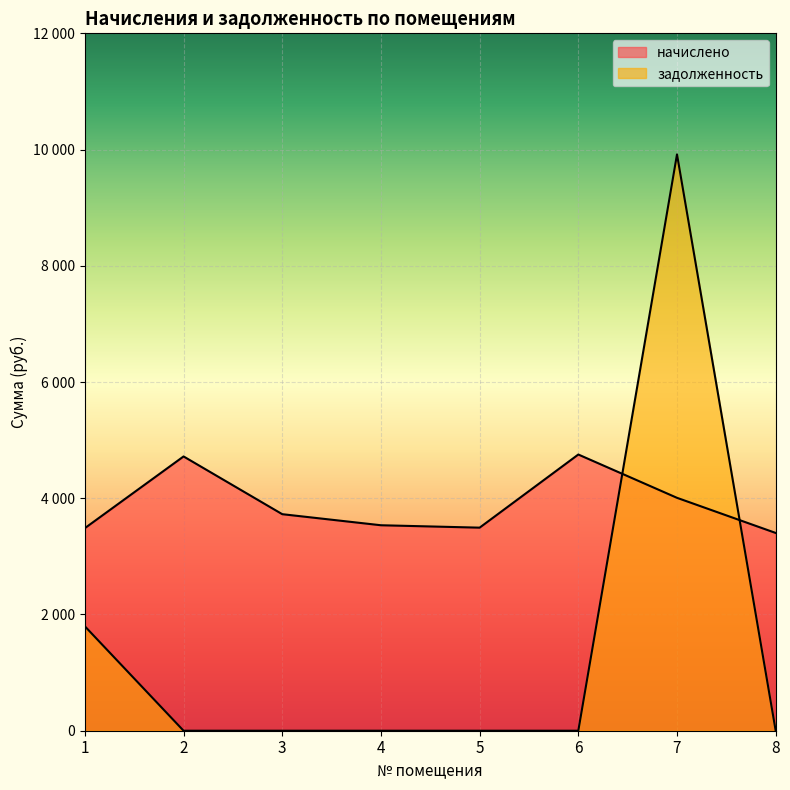

How many positive values does the задолженность series have?

2